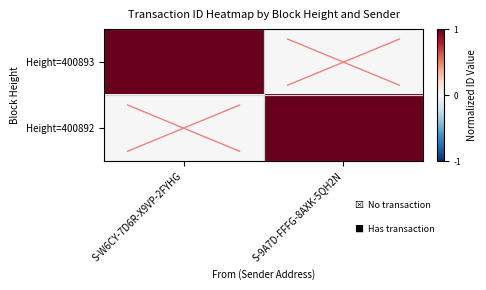

At which category is the sum across all series the highest?

S-W6CY-7D6R-X9VP-2FYHG